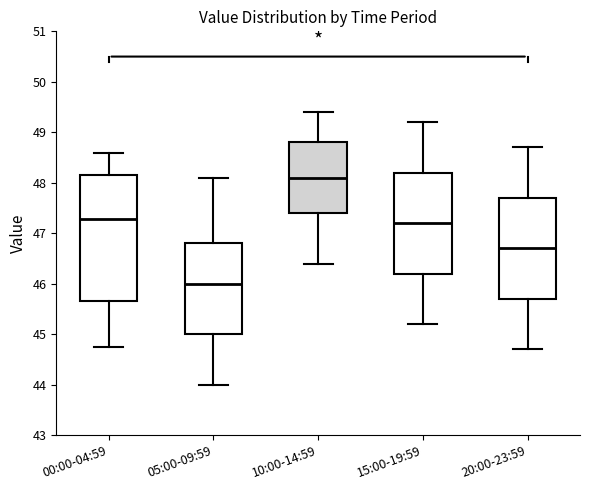

Reading left to right, read every box against the y-axis: the position of its median line, the range the box covers, and the ends of its whiskers. The values are not printed on the chart, so give them approximately, as read against the axis.

00:00-04:59: median 47.3, box 45.7 to 48.2, whiskers 44.7 to 48.6
05:00-09:59: median 46.0, box 45.0 to 46.8, whiskers 44.0 to 48.1
10:00-14:59: median 48.1, box 47.4 to 48.8, whiskers 46.4 to 49.4
15:00-19:59: median 47.2, box 46.2 to 48.2, whiskers 45.2 to 49.2
20:00-23:59: median 46.7, box 45.7 to 47.7, whiskers 44.7 to 48.7